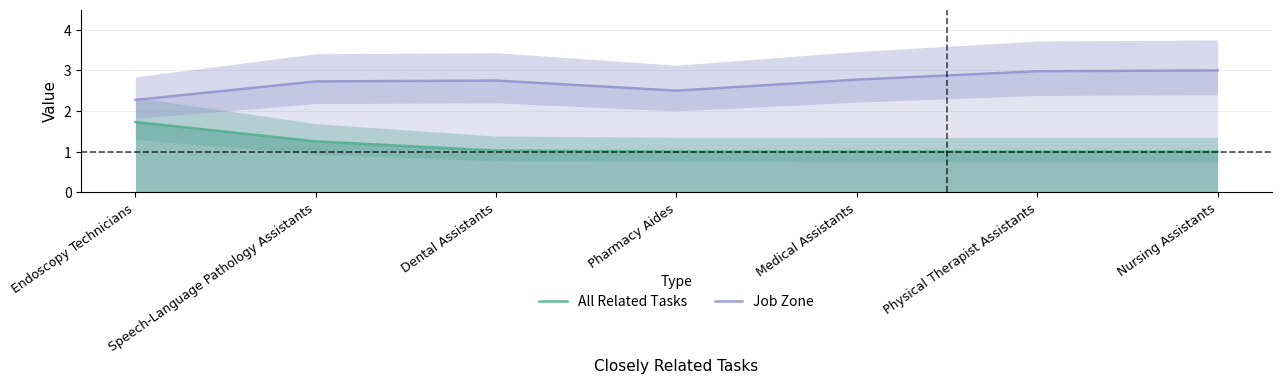

True or false: Job Zone has a value of 3.0 at Physical Therapist Assistants.

True